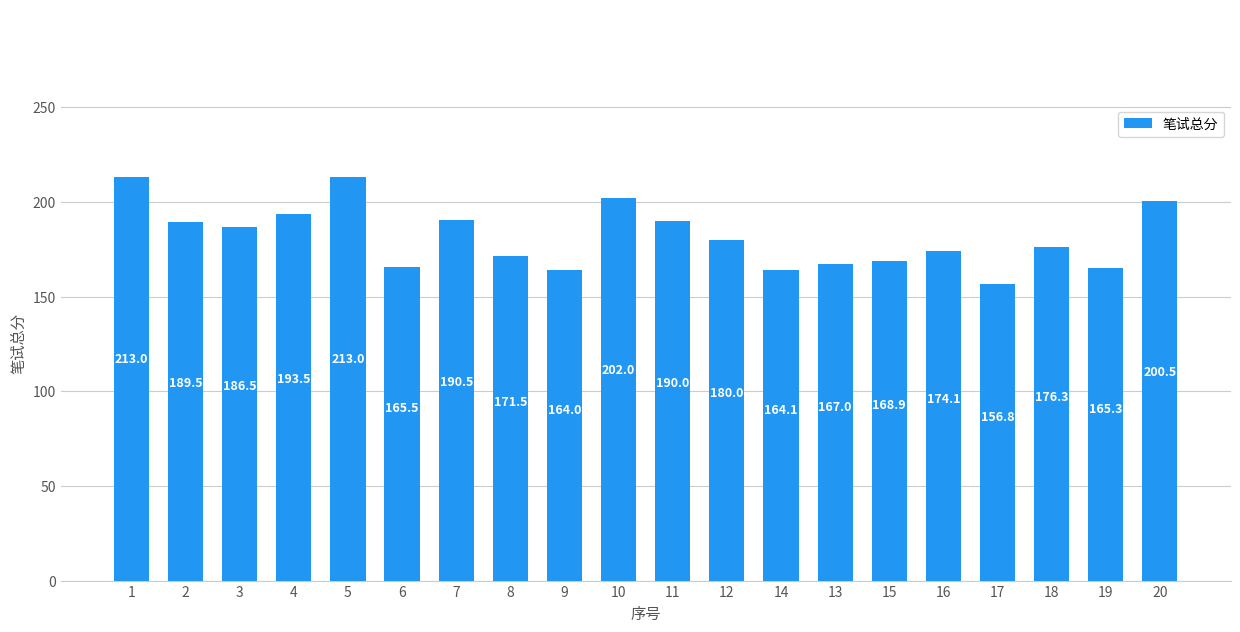

Are the bars grouped side by side (vs. stacked)?

No